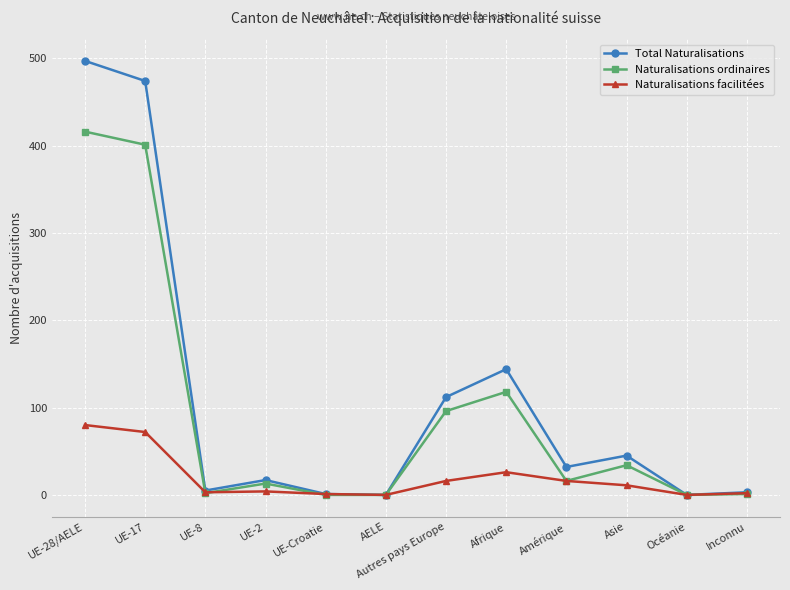

What are all the series names shown in the legend?

Total Naturalisations, Naturalisations ordinaires, Naturalisations facilitées